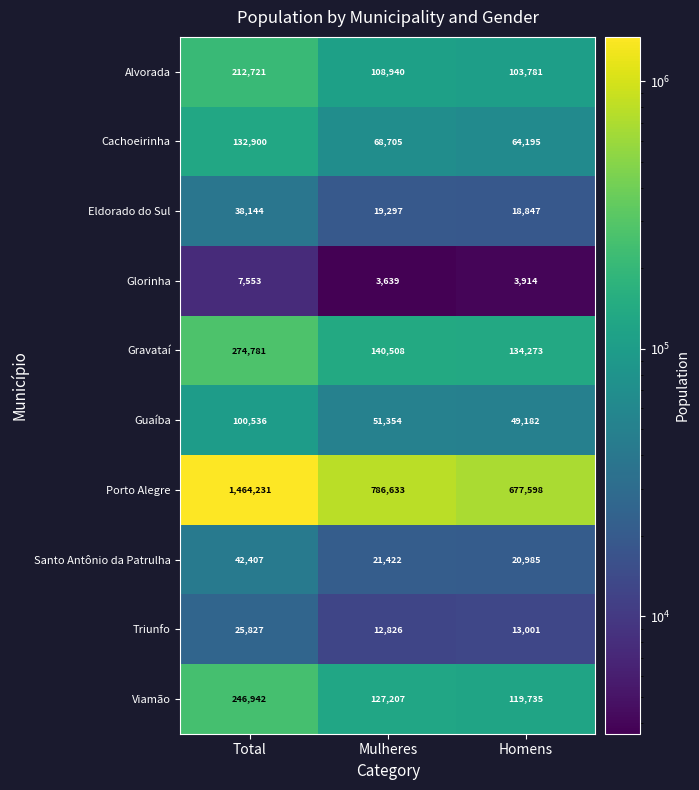

What is the sum of the Glorinha values at Total and Mulheres?

11192